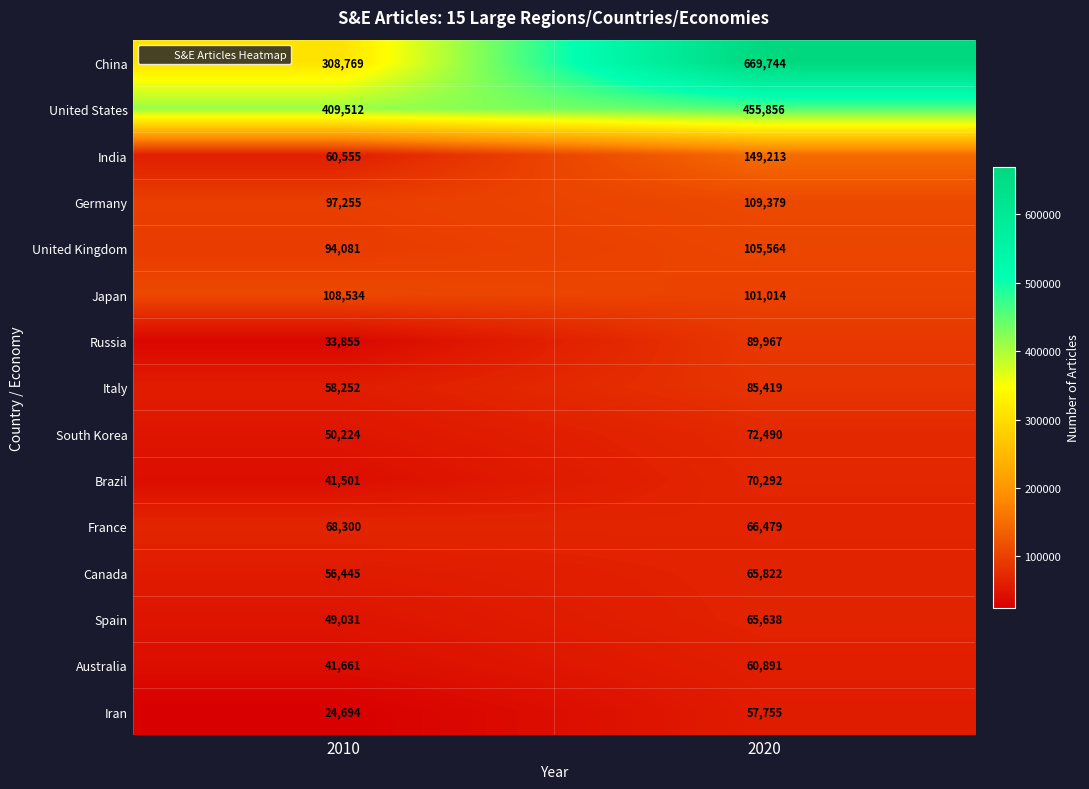

Which category has the highest value across all series?

2020